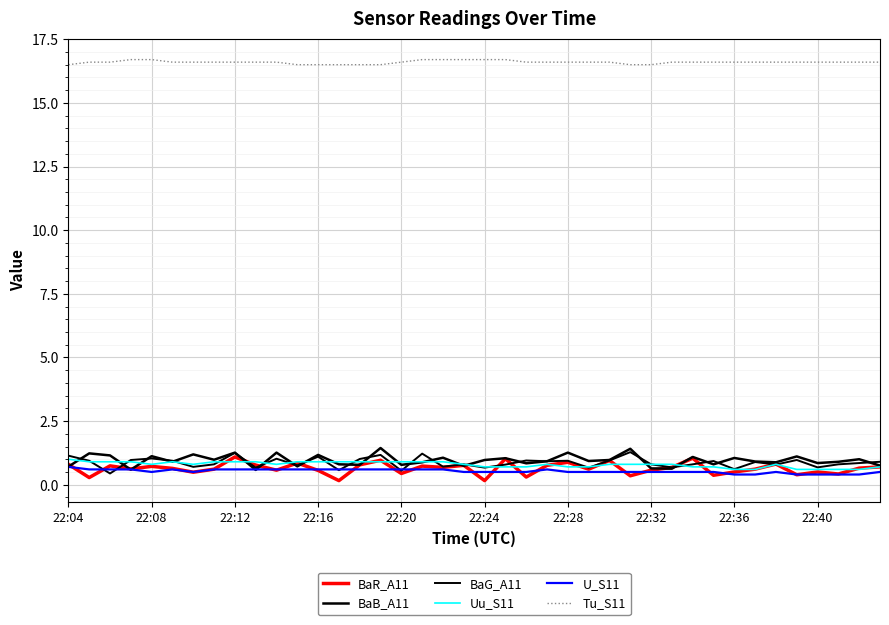

How many lines are shown in the chart?

6